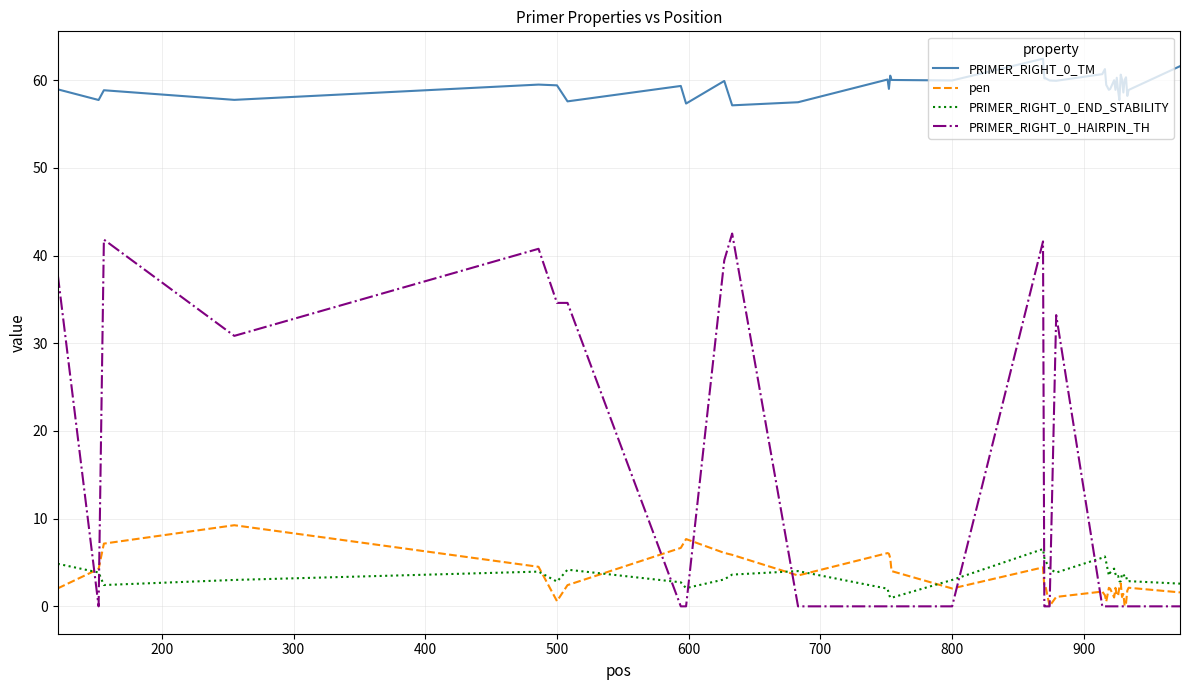

True or false: PRIMER_RIGHT_0_TM and pen cross at least once.

False